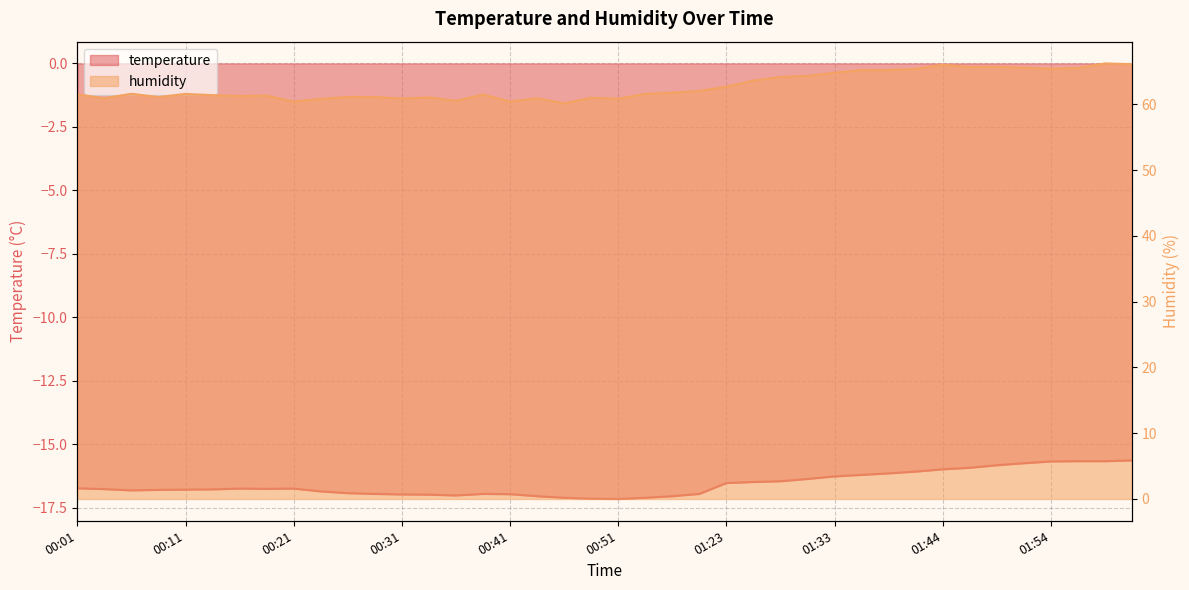

Where is temperature nearest to the value -16?

01:44